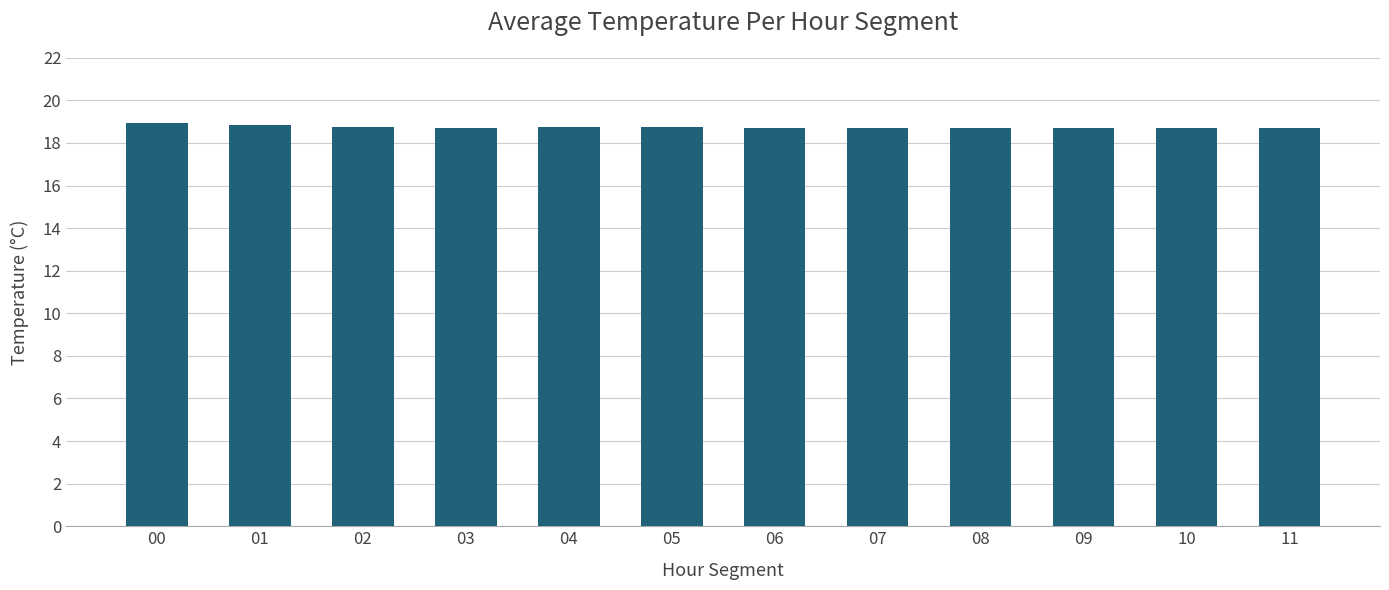

Does the chart contain stacked bars?

No